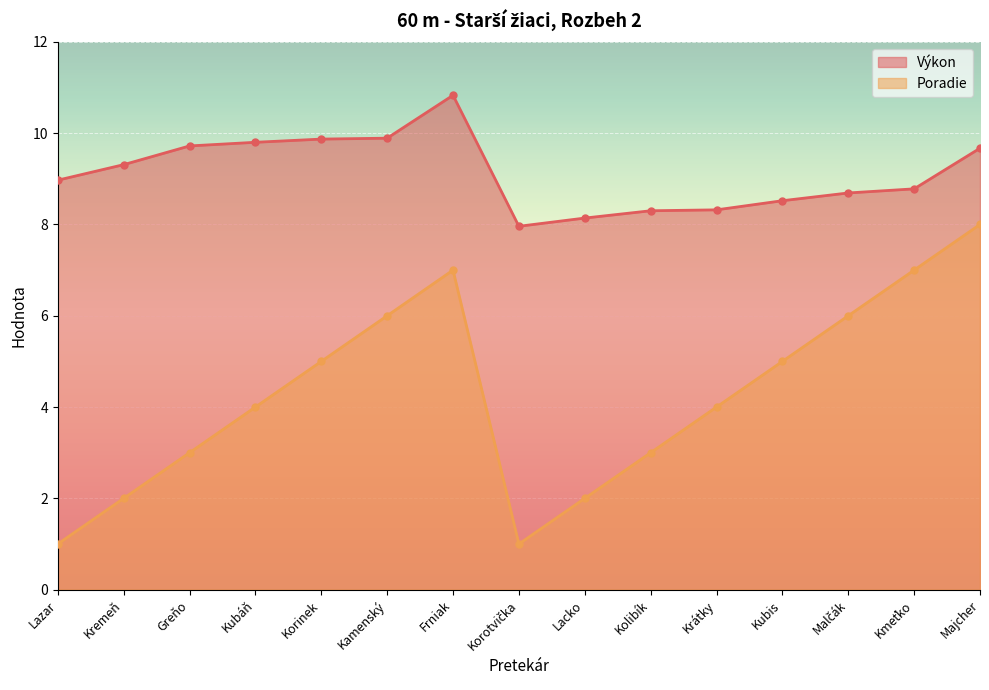

True or false: Poradie and Výkon intersect in this chart.

False